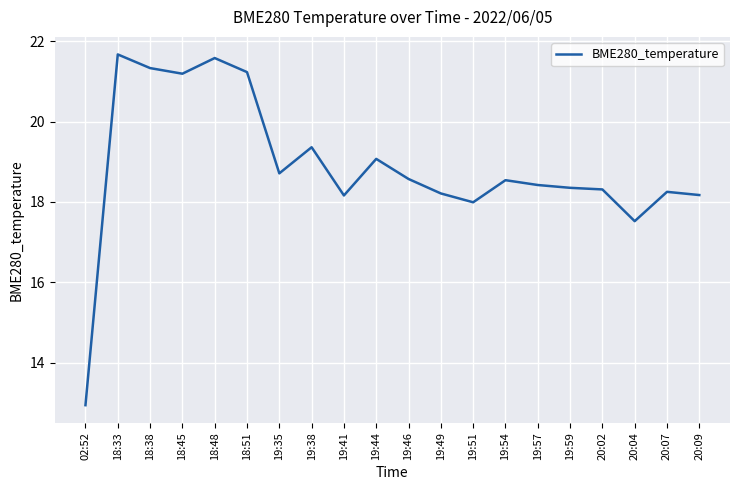

The chart shows a value of 9.5 at 18:33. True or false?

False